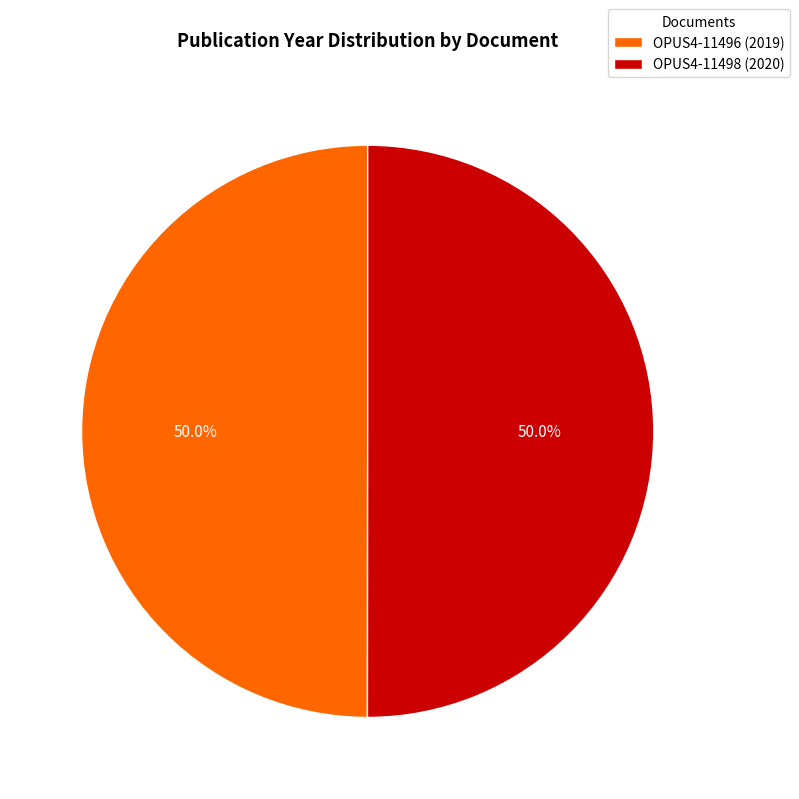

Approximately how many times larger is the value at OPUS4-11496 (2019) compared to OPUS4-11498 (2020)?

1.0